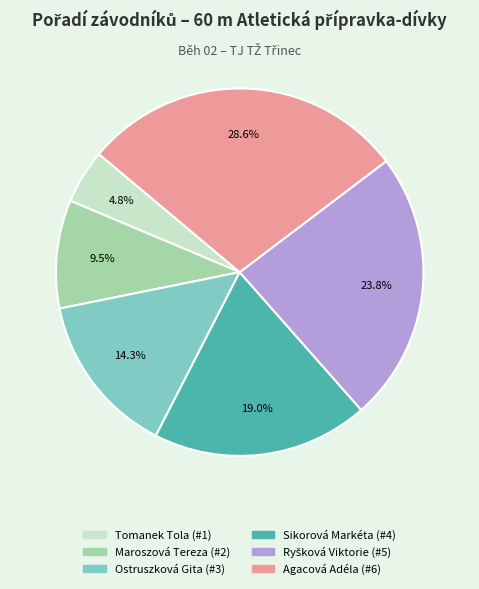

How many segments does this pie chart have?

6